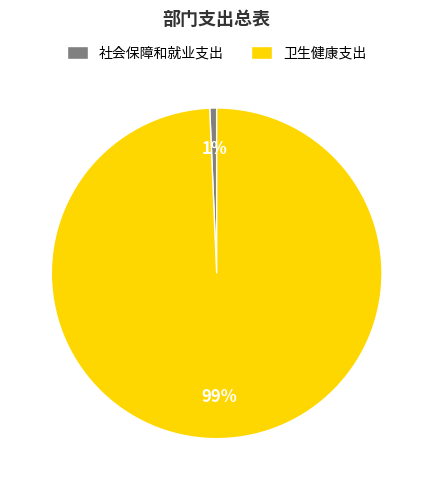

Which has a higher value, 卫生健康支出 or 社会保障和就业支出?

卫生健康支出